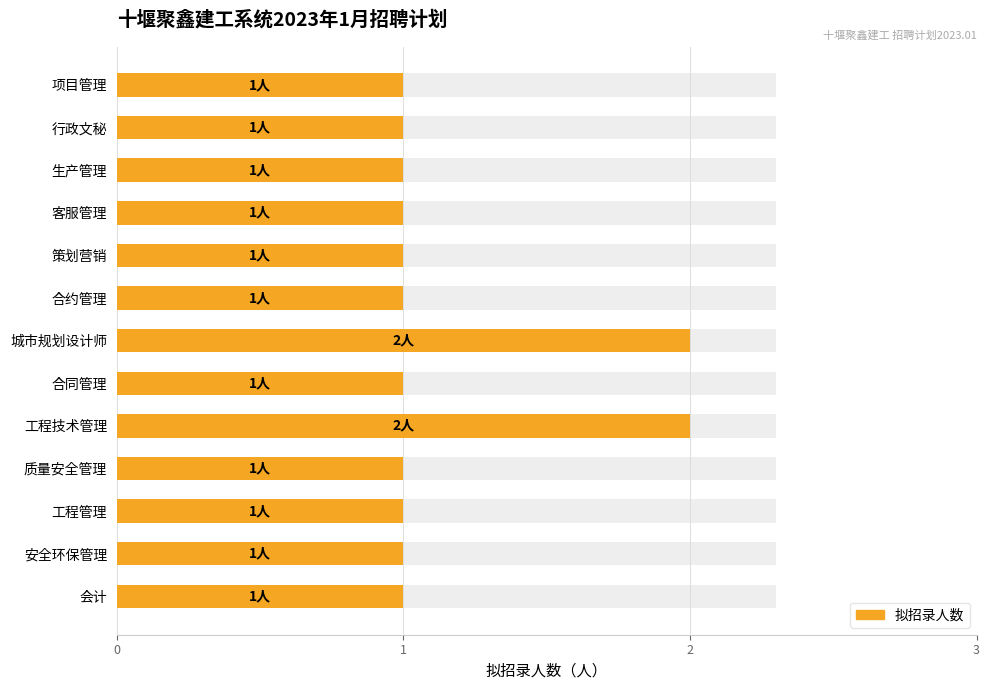

Reading left to right, what are all the values shown in this chart?

1	1	1	1	1	1	2	1	2	1	1	1	1